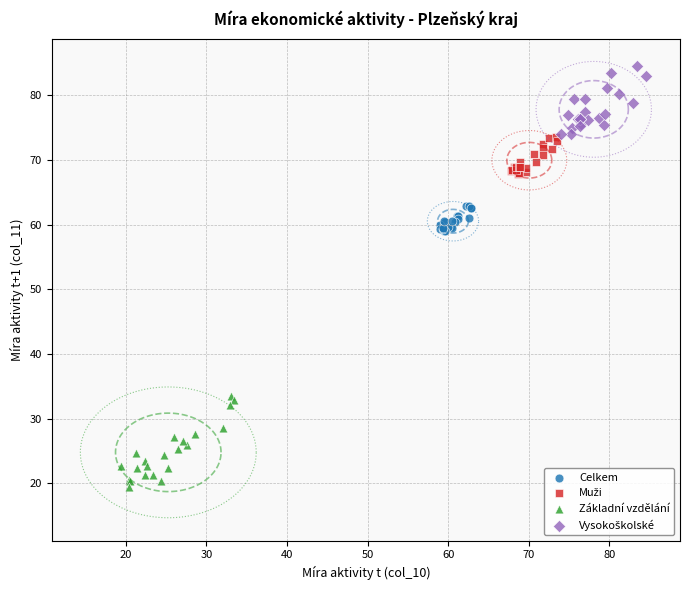

Which series has the widest spread of Y values?

Základní vzdělání